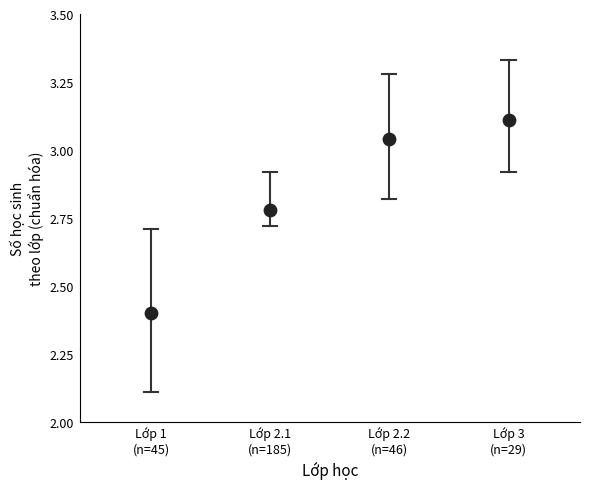

What Y value in the scatter plot is closest to 2?

2.4